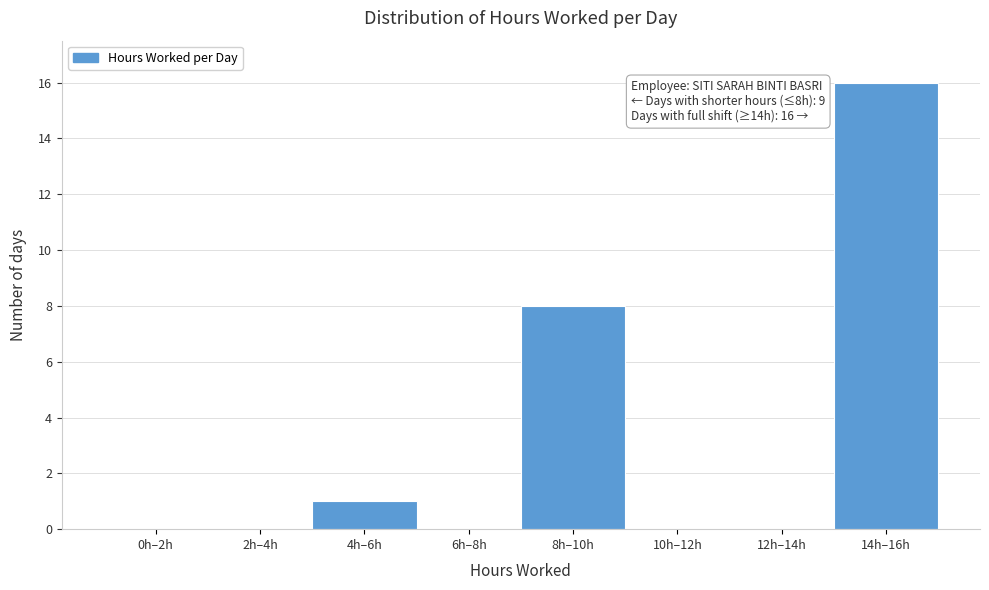

Reading left to right, list all the values displayed in this chart.

0h–2h=0	2h–4h=0	4h–6h=1	6h–8h=0	8h–10h=8	10h–12h=0	12h–14h=0	14h–16h=16